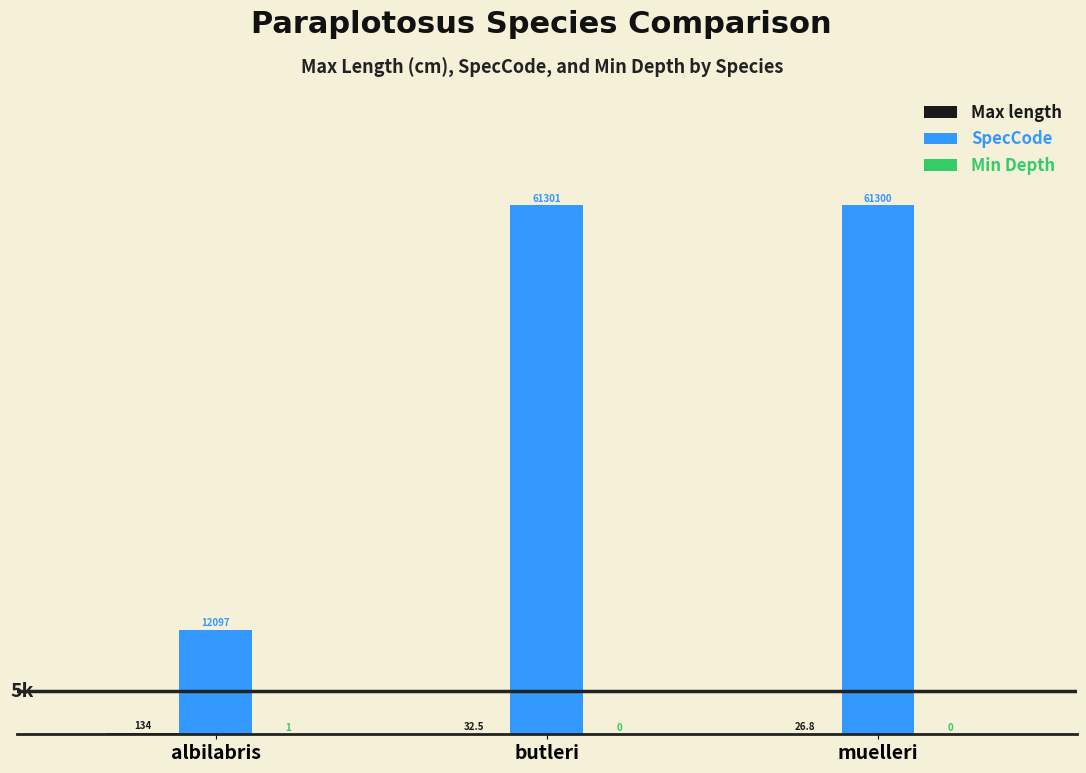

The value of SpecCode at muelleri is 61300.0. True or false?

True